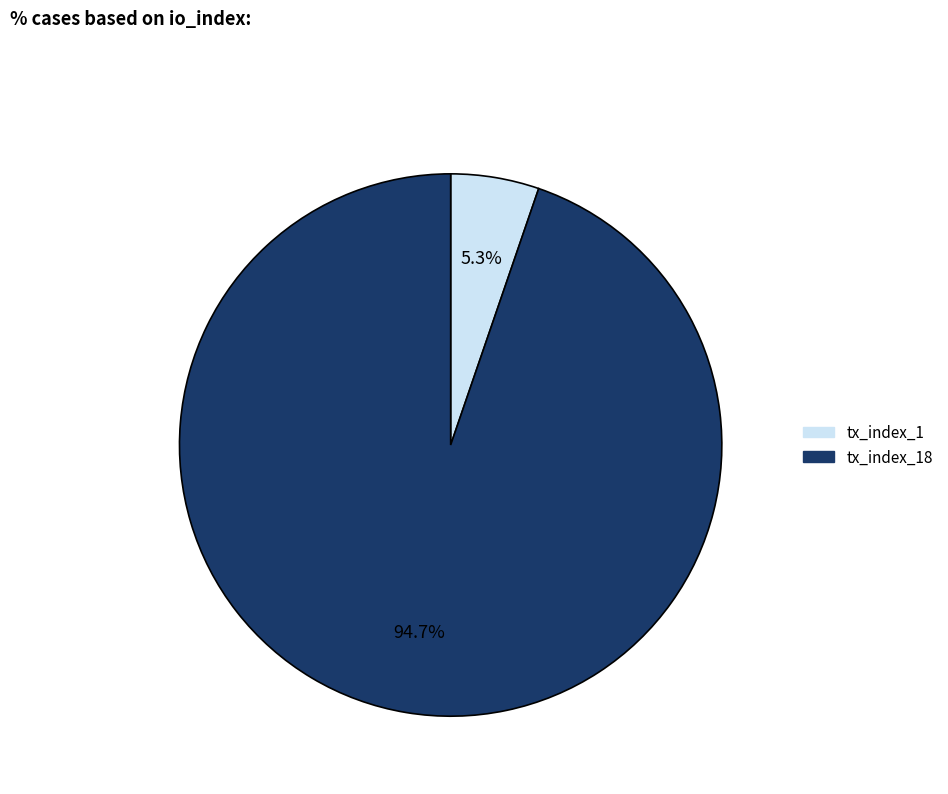

Which has a higher value, tx_index_1 or tx_index_18?

tx_index_18